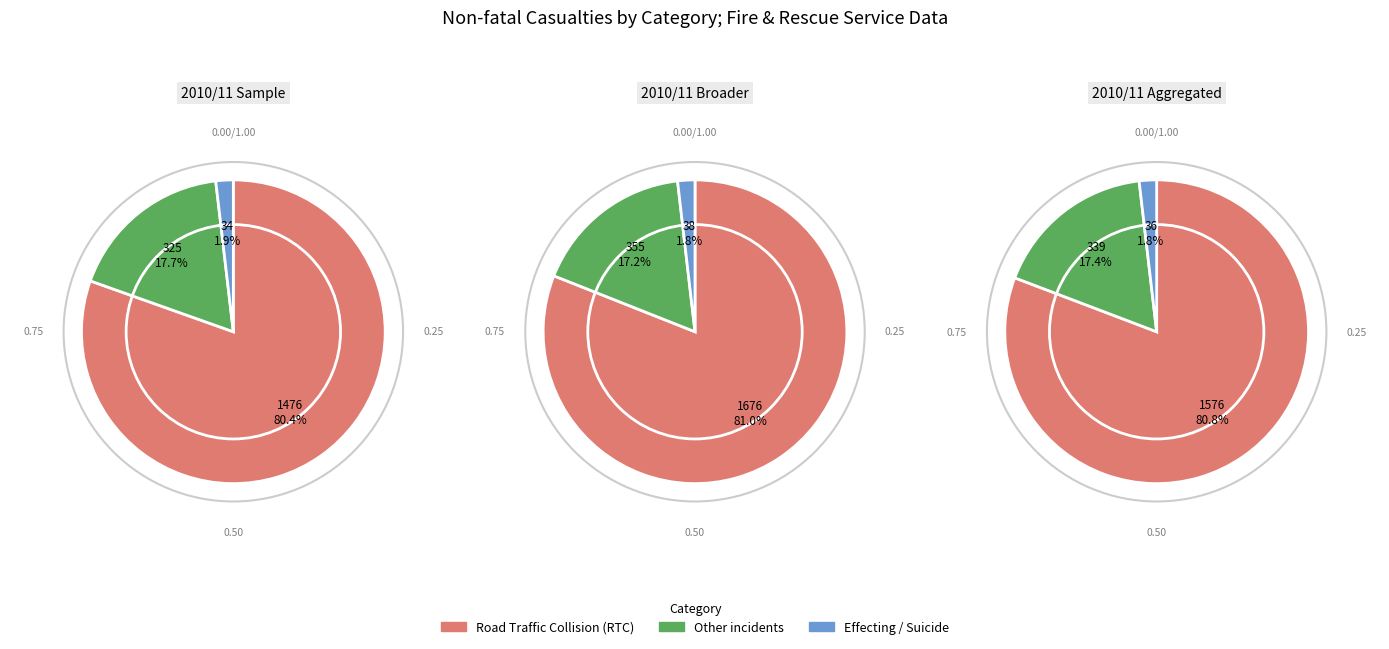

Which slice represents more than half of the pie?

Road Traffic Collision (RTC)